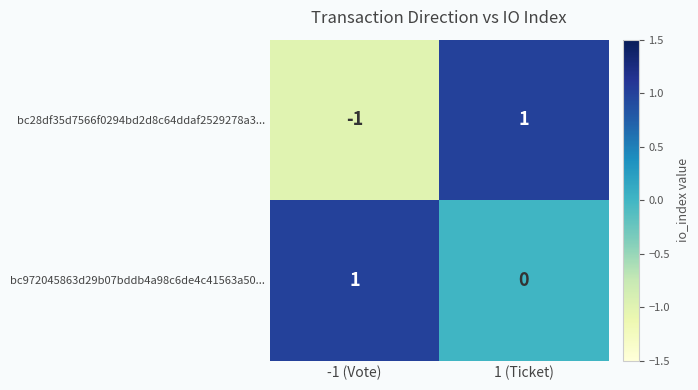

Which series has the largest total across all categories?

bc972045863d29b07bddb4a98c6de4c41563a50...